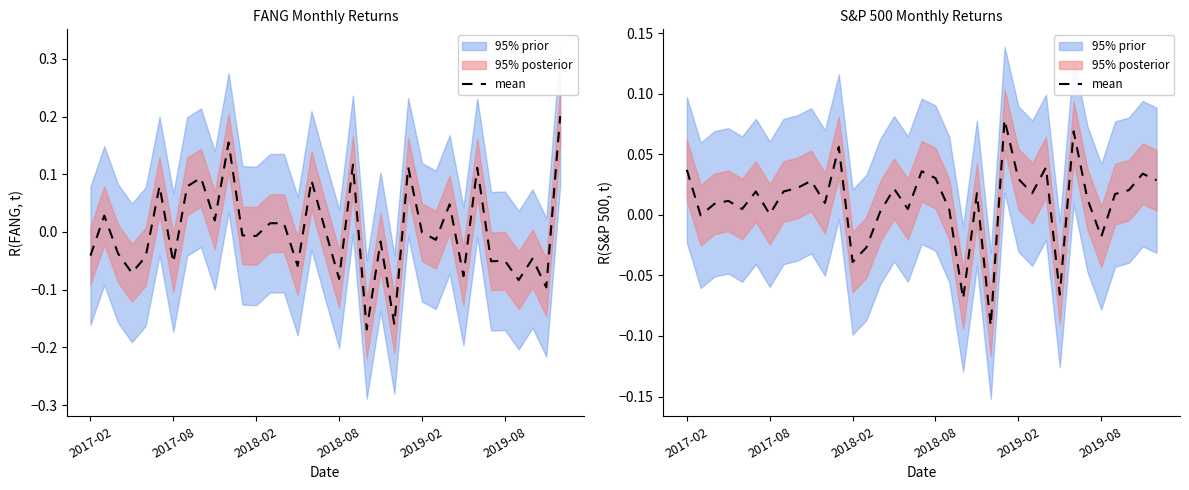

What is the difference between the second highest and minimum values?

0.2